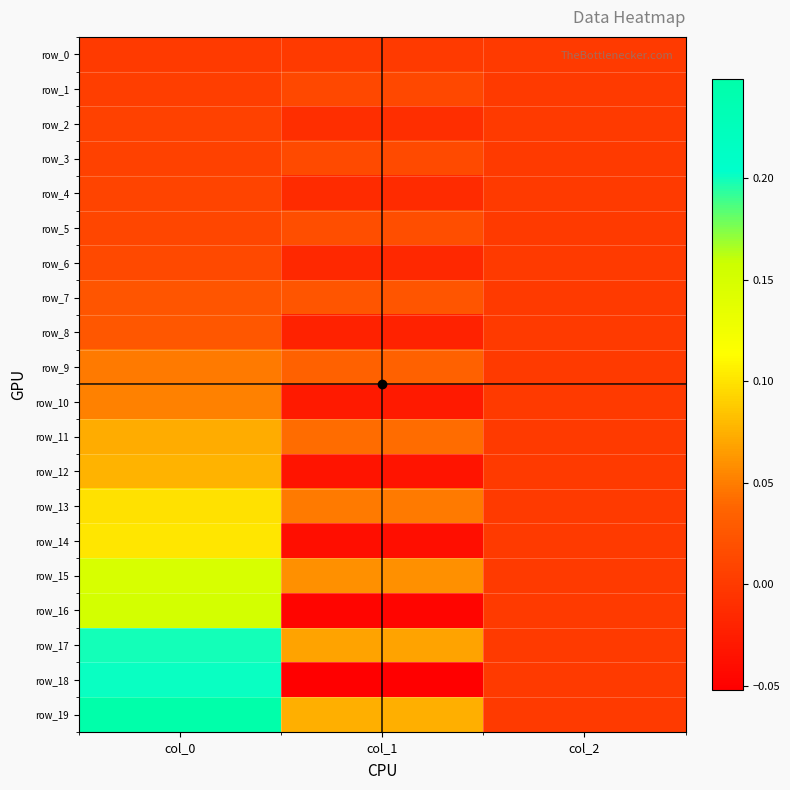

Where does the row_18 series first go above 0?

col_0